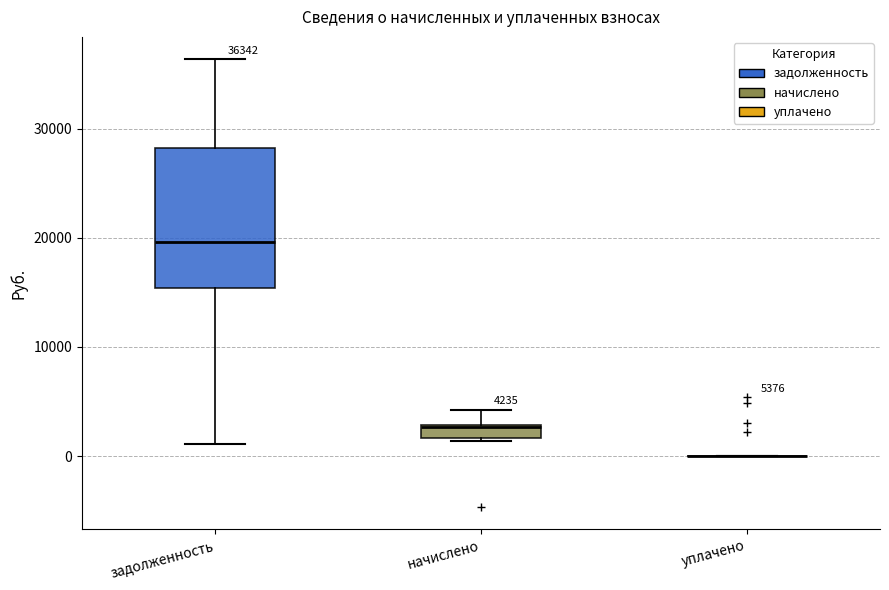

Comparing the boxes themselves (not the whiskers), which one is the tallest?

задолженность